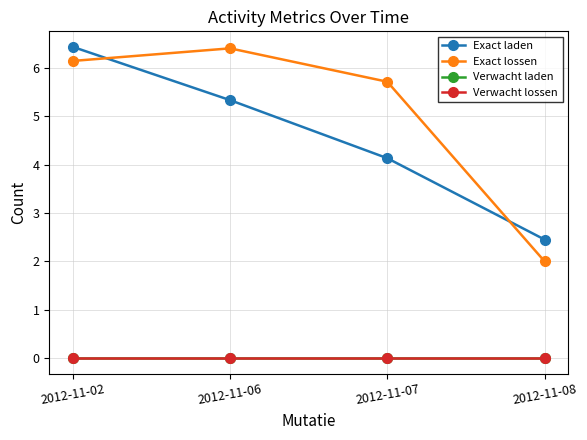

Reading left to right, what are all the values shown in this chart?

Exact laden: 6.4	5.3	4.1	2.5
Exact lossen: 6.1	6.4	5.7	2.0
Verwacht laden: 0.0	0.0	0.0	0.0
Verwacht lossen: 0.0	0.0	0.0	0.0